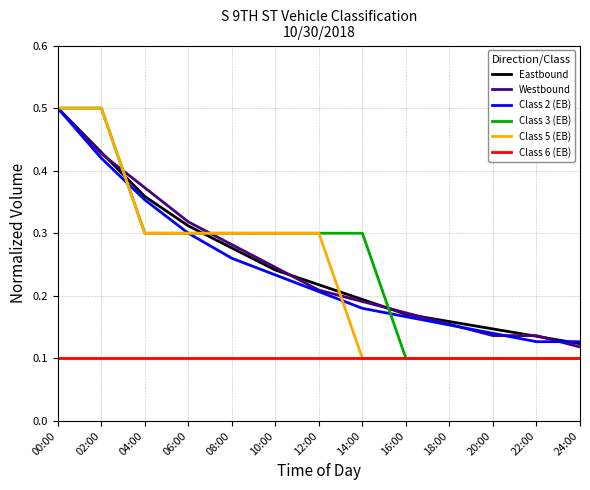

True or false: Class 3 (EB) and Class 2 (EB) cross at least once.

True